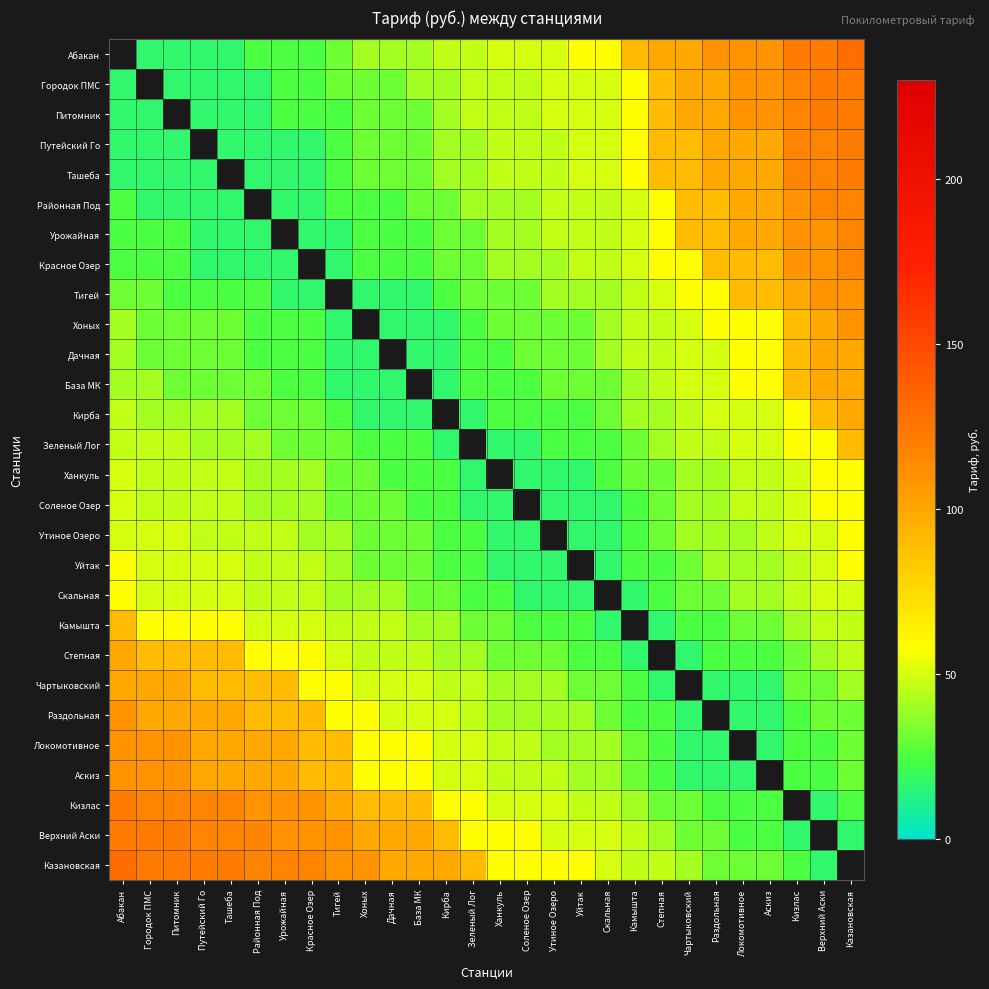

True or false: Путейский Го has a value of 99.0 at Локомотивное.

True